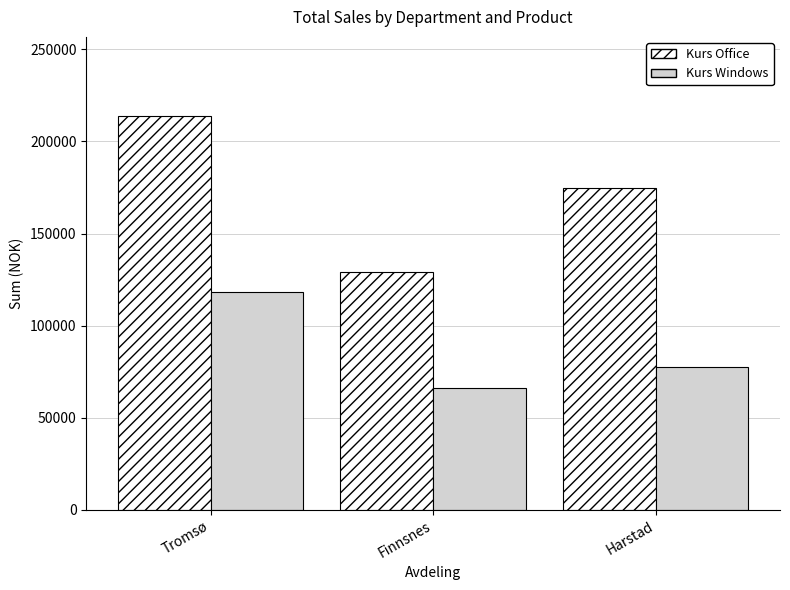

Read the Kurs Office value at Tromsø, to the nearest 100.

214000